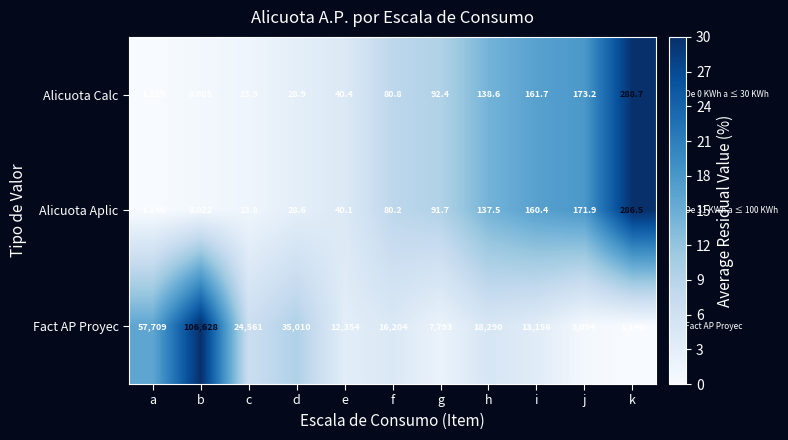

List the series in order of their peak value, highest first.

Fact AP Proyec, Alicuota Calc, Alicuota Aplic